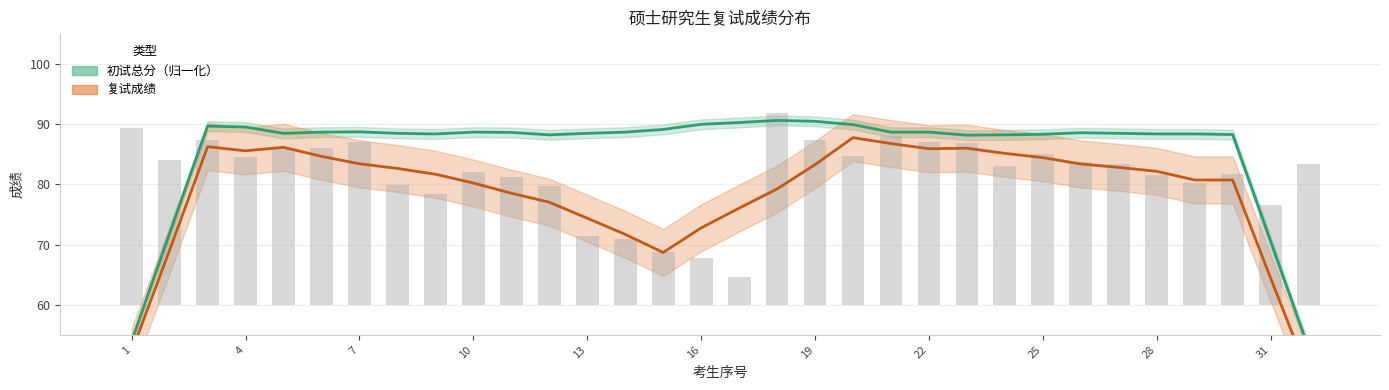

List the labels in order of value, largest first.

18, 1, 21, 3, 19, 7, 22, 23, 6, 5, 25, 20, 4, 2, 26, 27, 32, 24, 10, 30, 28, 11, 29, 8, 12, 9, 31, 13, 14, 15, 16, 17